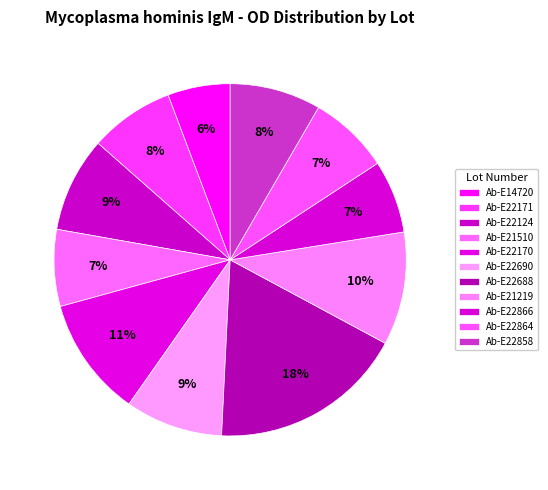

To the nearest percent, what is the difference between the Ab-E22866 and Ab-E22688 slice percentages?

11%